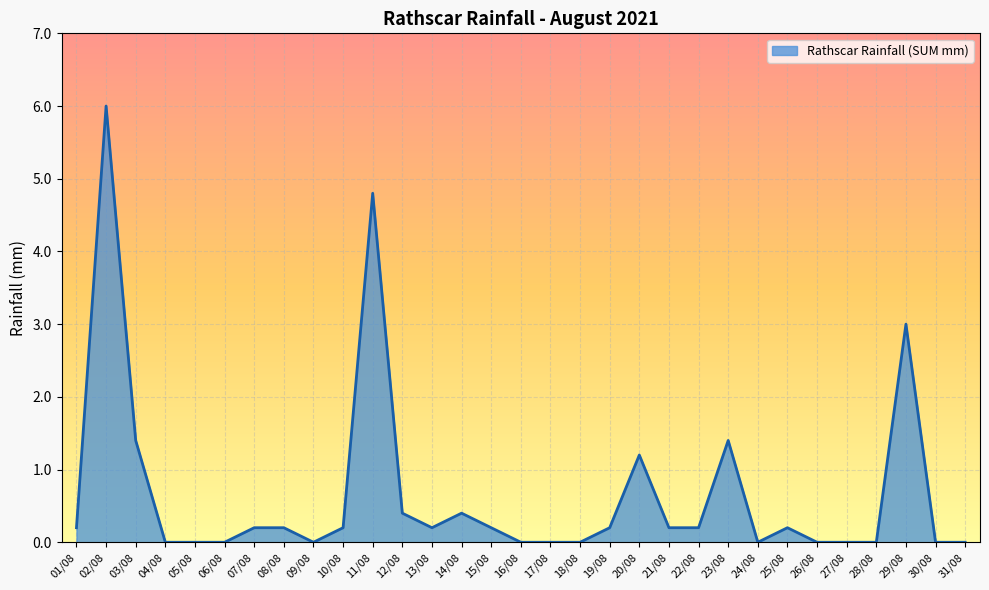

The chart shows a value of -3.9 at 24/08. True or false?

False